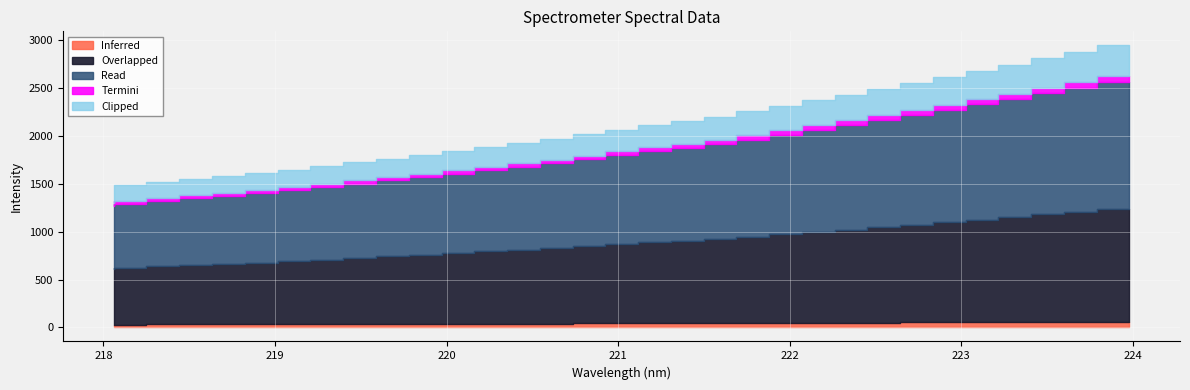

What is the greatest value displayed?

2945.6